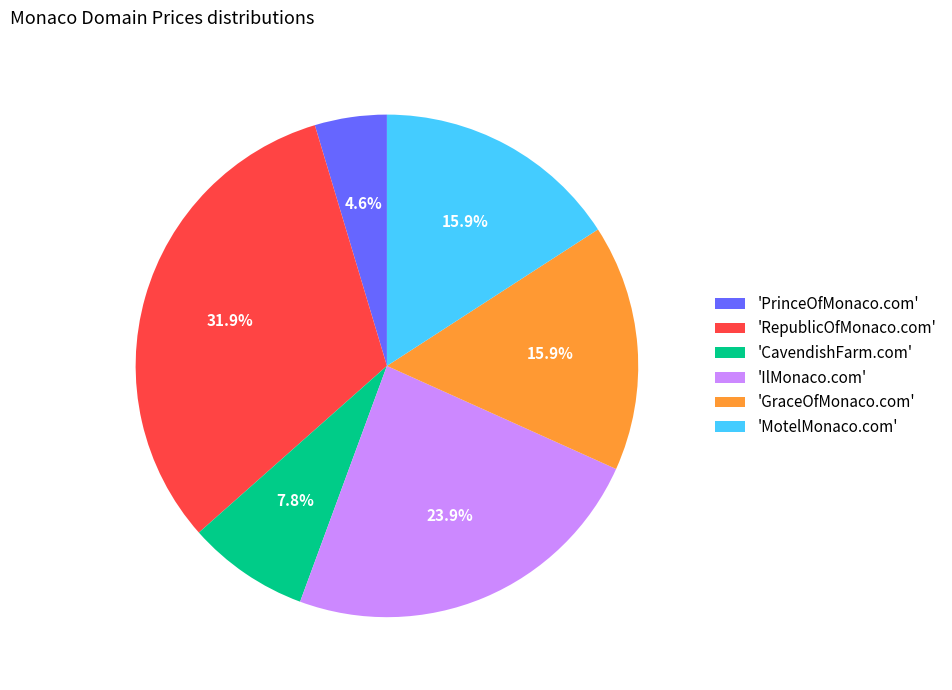

How much of the chart is everything except 'GraceOfMonaco.com'?

84.1%